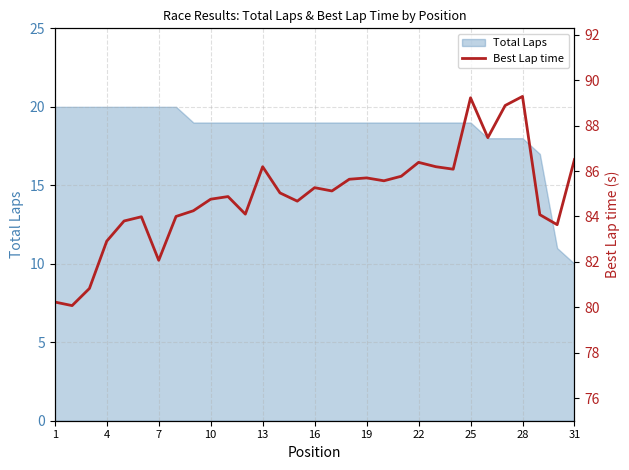

Does the chart have visible grid lines?

Yes